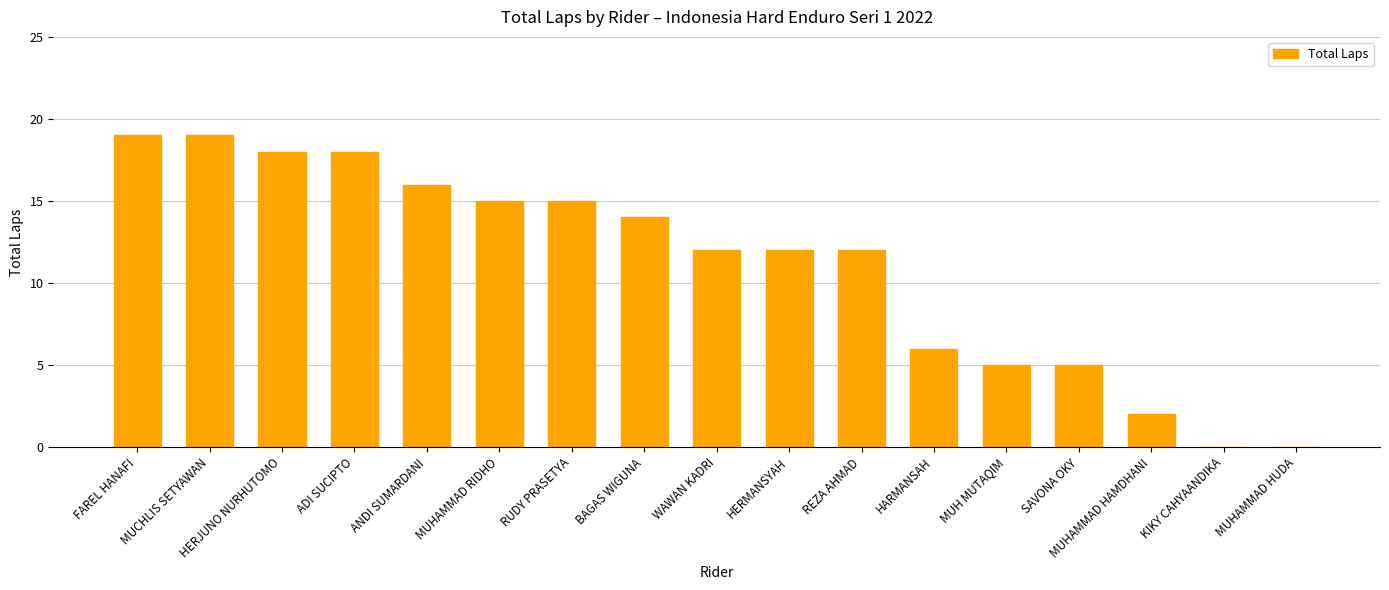

Are the bars grouped side by side (vs. stacked)?

No